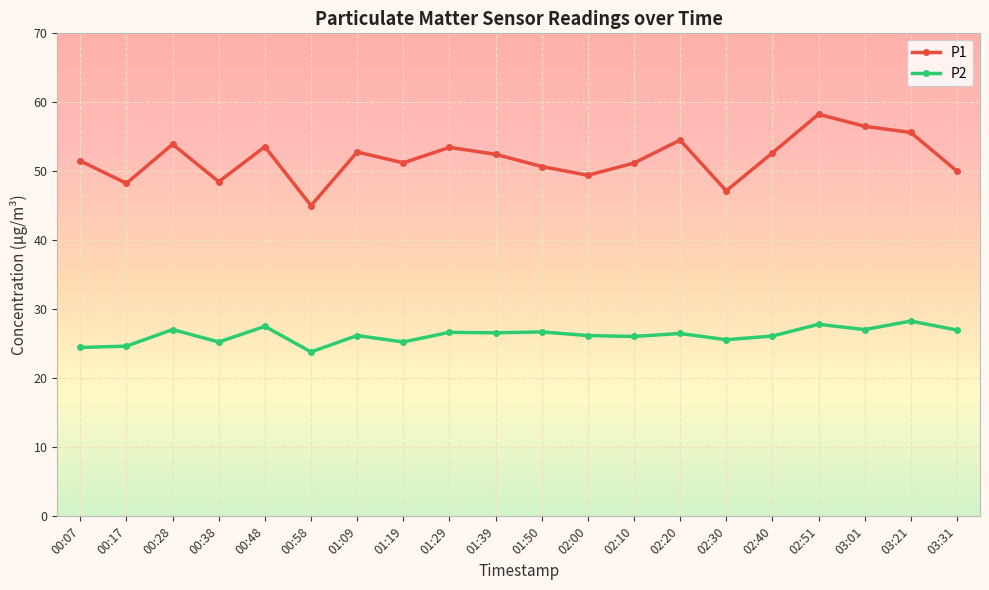

Which category has the highest value in the P1 series?

02:51